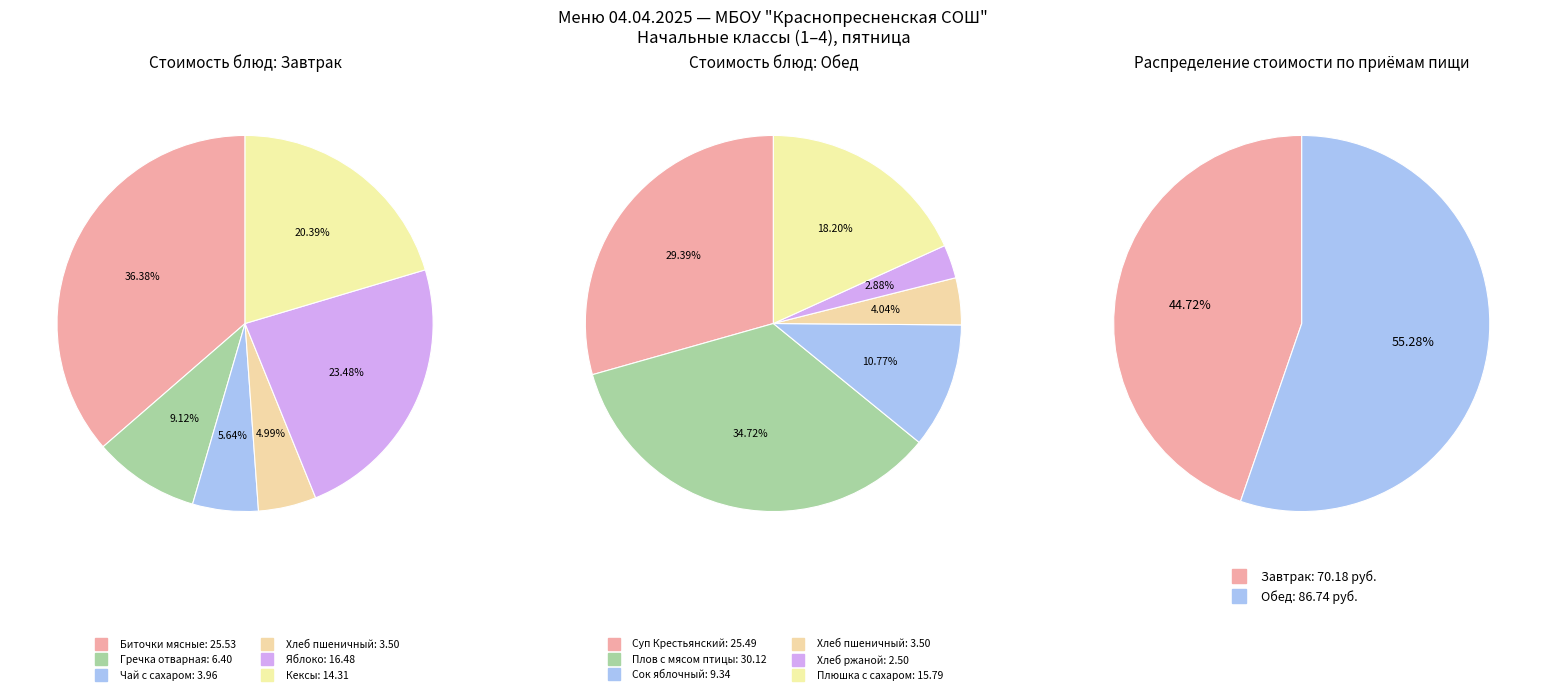

What portion of the pie excludes Обед?

44.7%